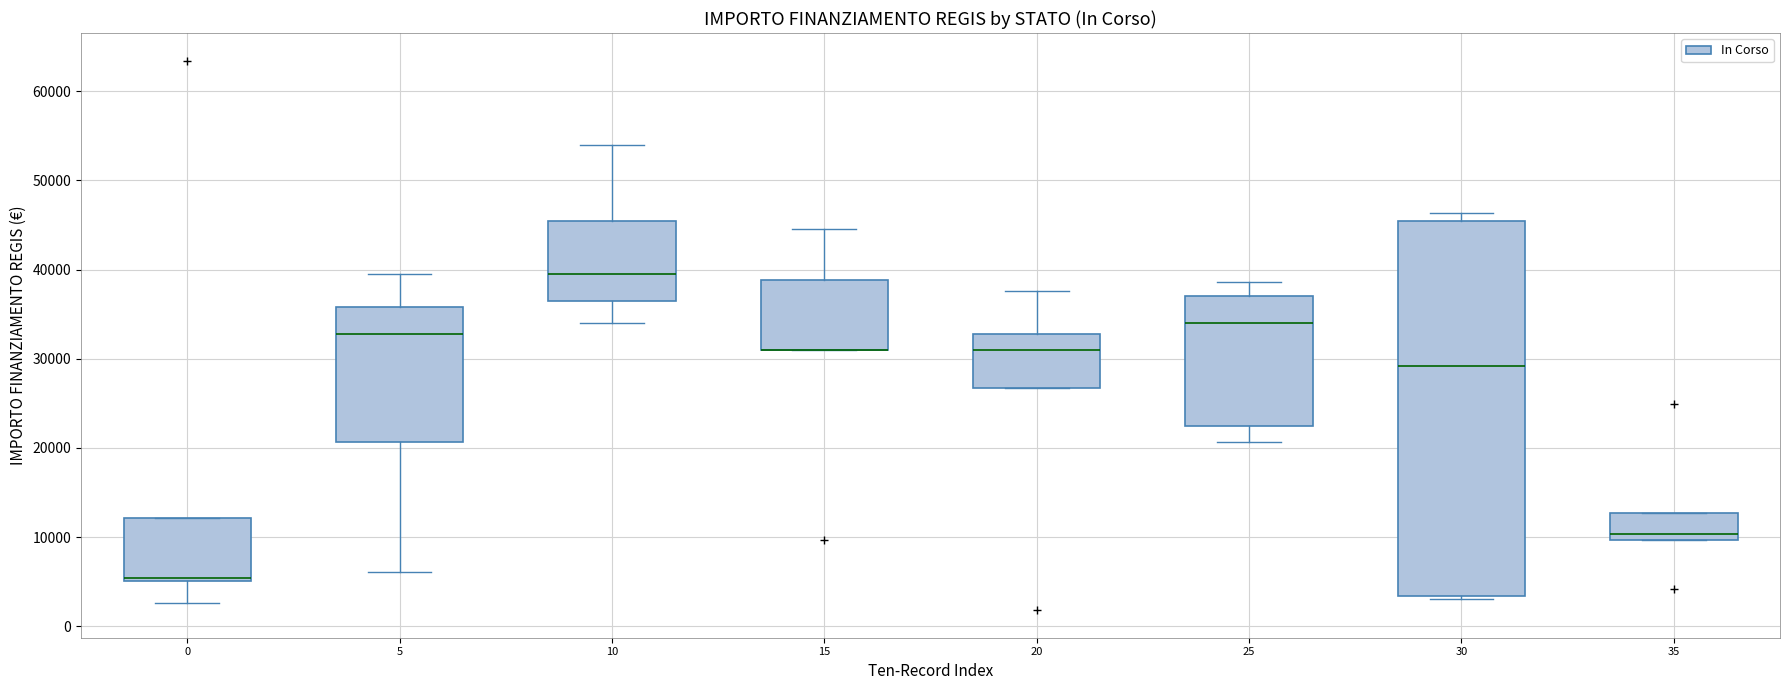

Where does the median line of the box at x = 30 sit on the y-axis? The values are not printed on the chart, so give them approximately, as read against the axis.

29000